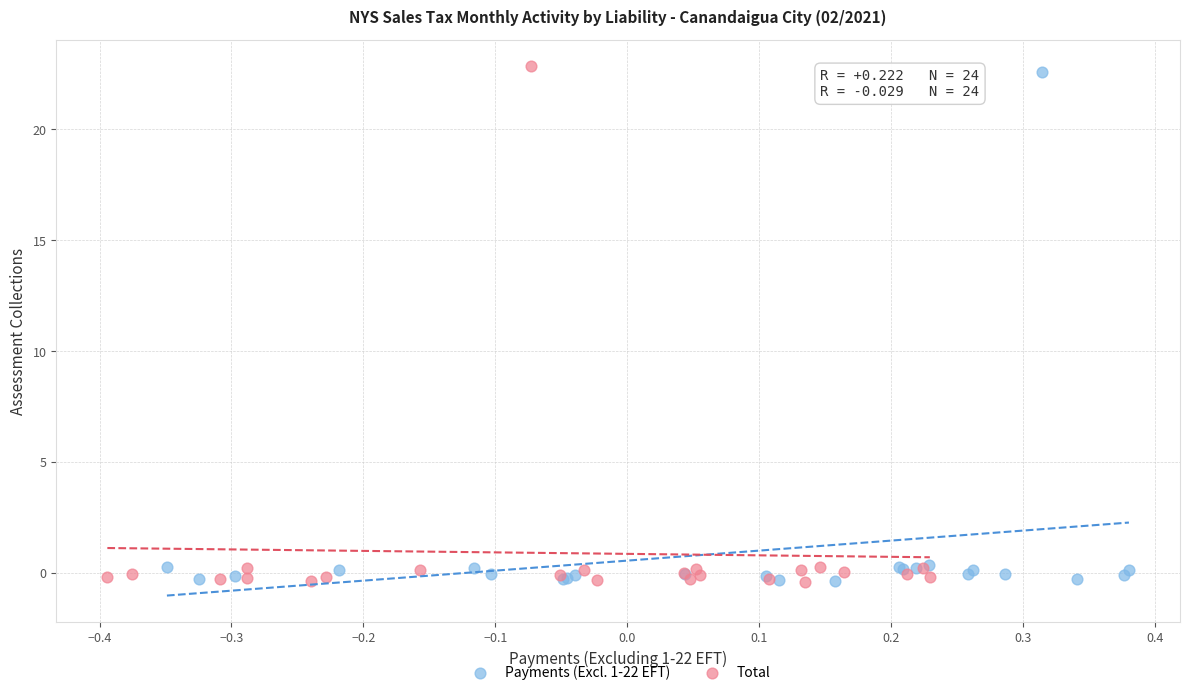

Which series reaches the maximum Y coordinate?

Total